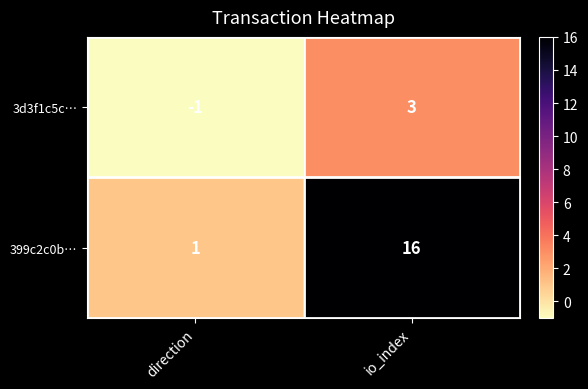

Reading right to left, transcribe all the data shown in this chart.

3d3f1c5c…: 3	-1
399c2c0b…: 16	1